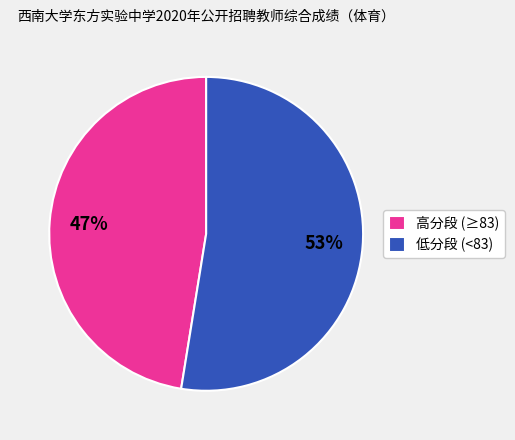

Does any single category account for the majority?

Yes